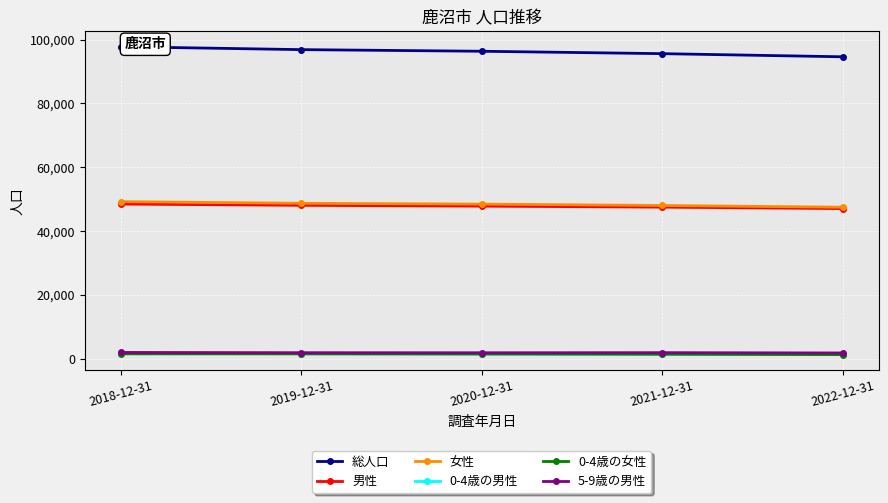

True or false: 女性 and 0-4歳の男性 cross at least once.

False